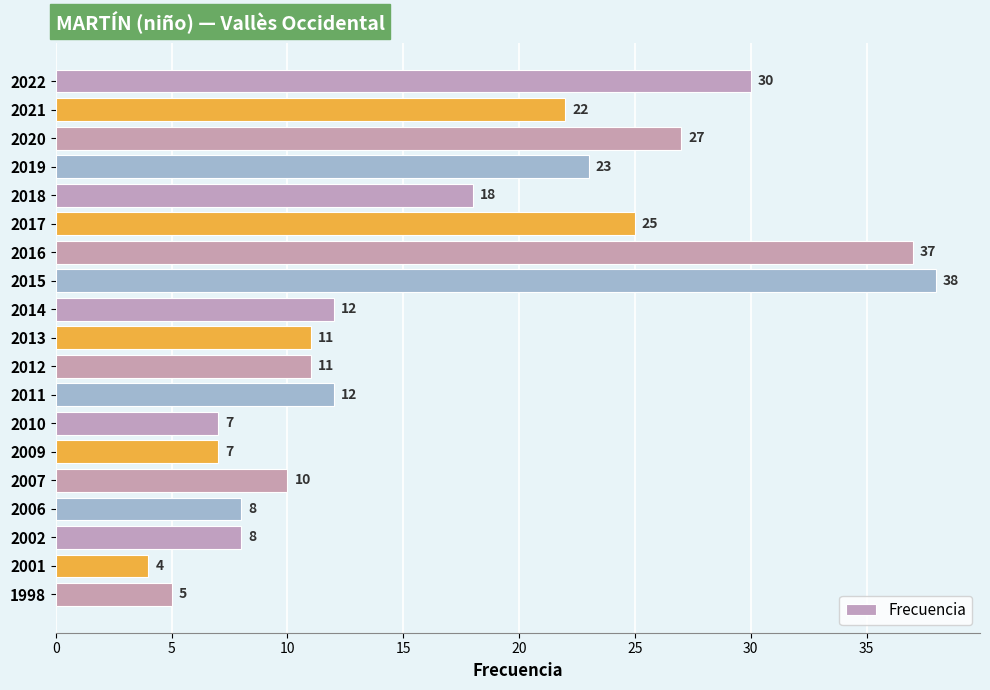

Is it true that the value at 2014 is 5?

False